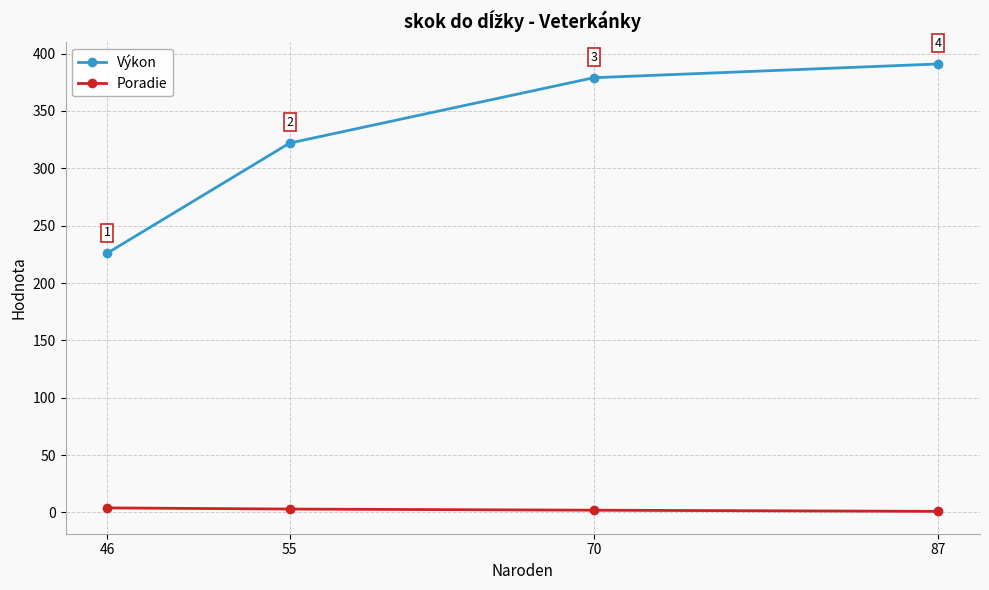

Does the chart display data point markers on the line(s)?

Yes